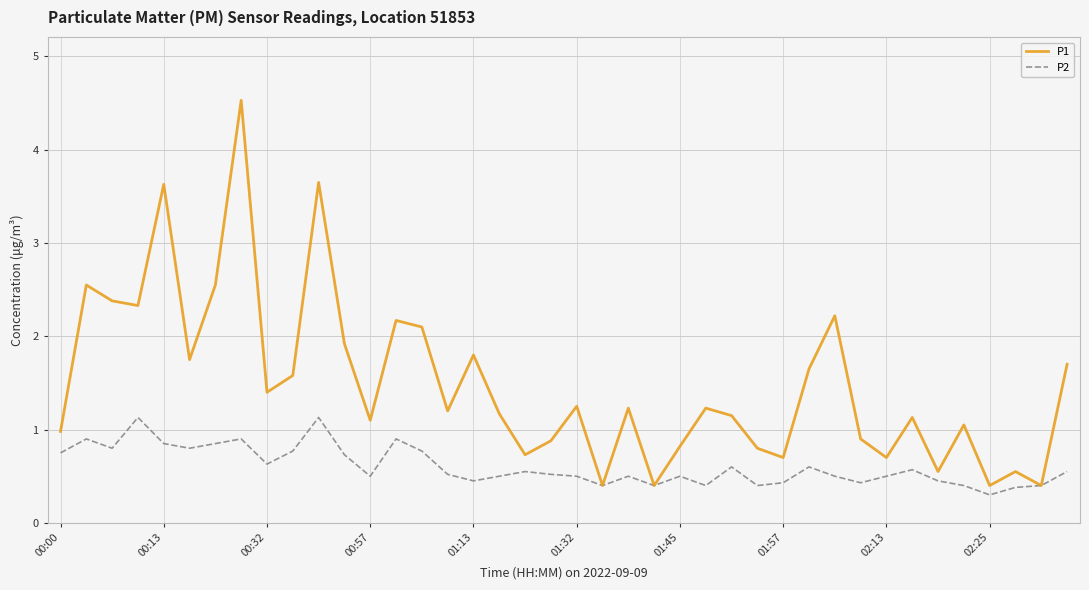

Which series has the widest spread of values?

P1